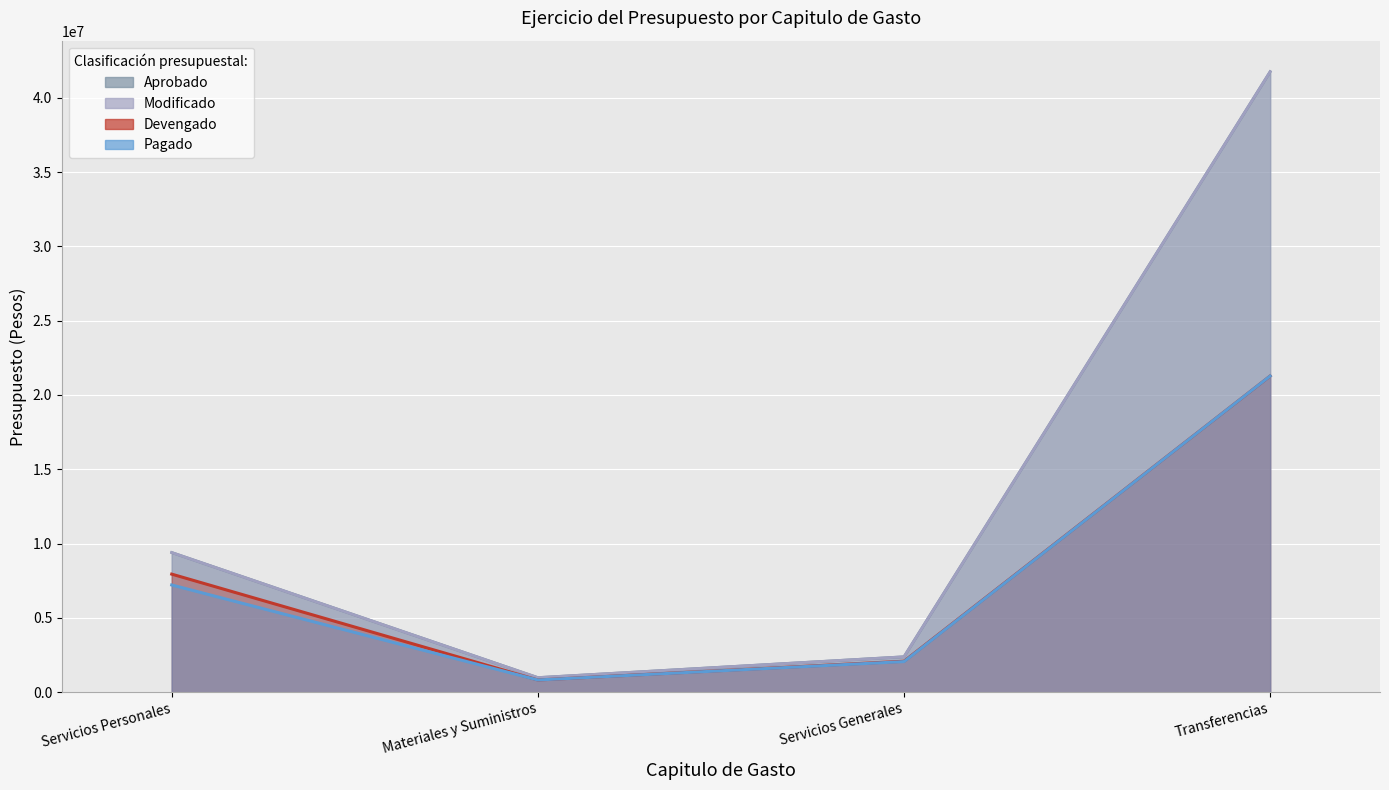

Which series has the widest spread of values?

Aprobado